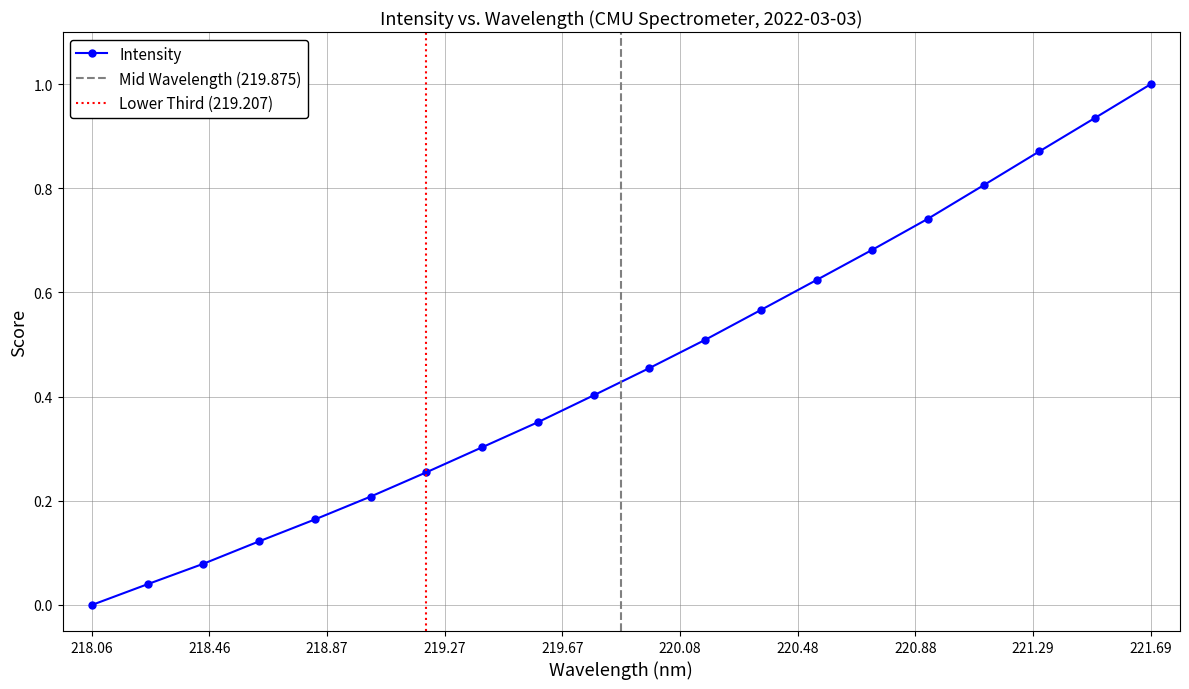

What is the value of the 4th point from the left?

0.1